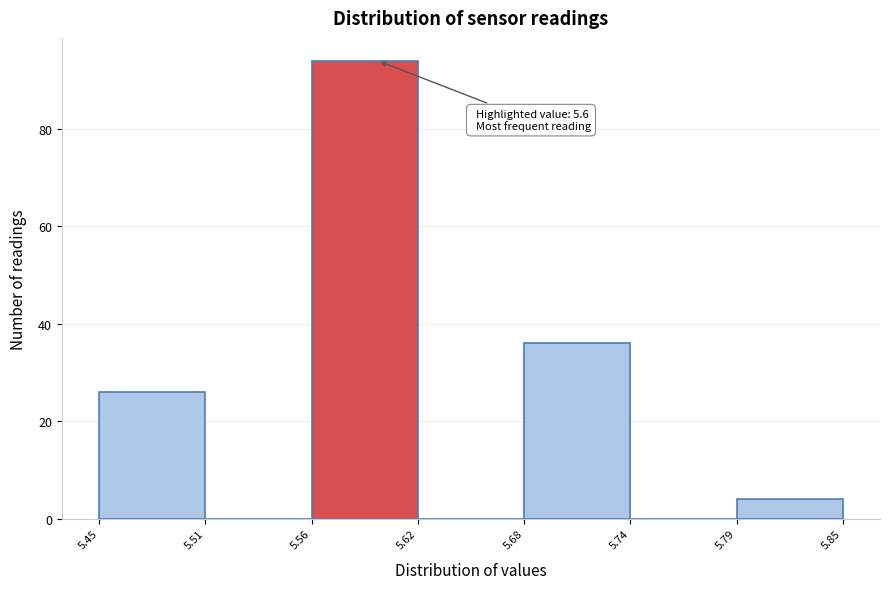

Over which range of the x-axis is the bar tallest?

5.56 to 5.62